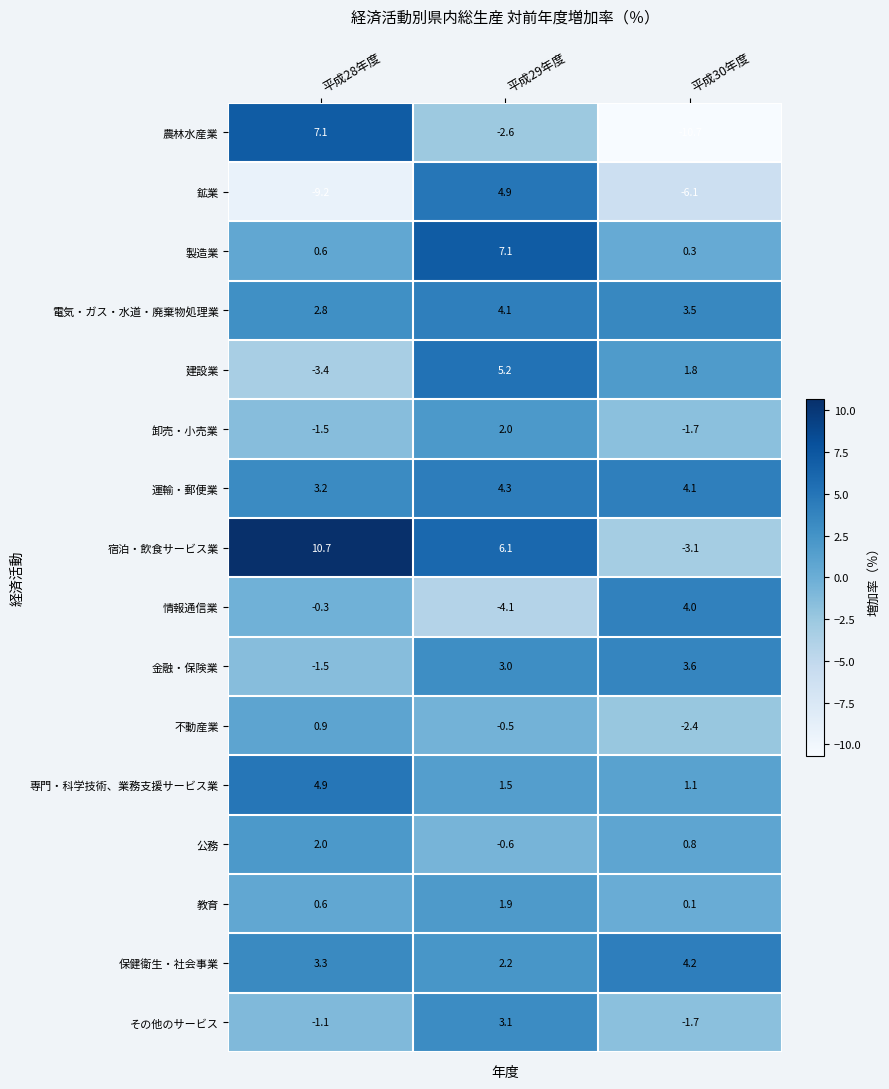

Where does the 公務 series first go above 0?

平成28年度